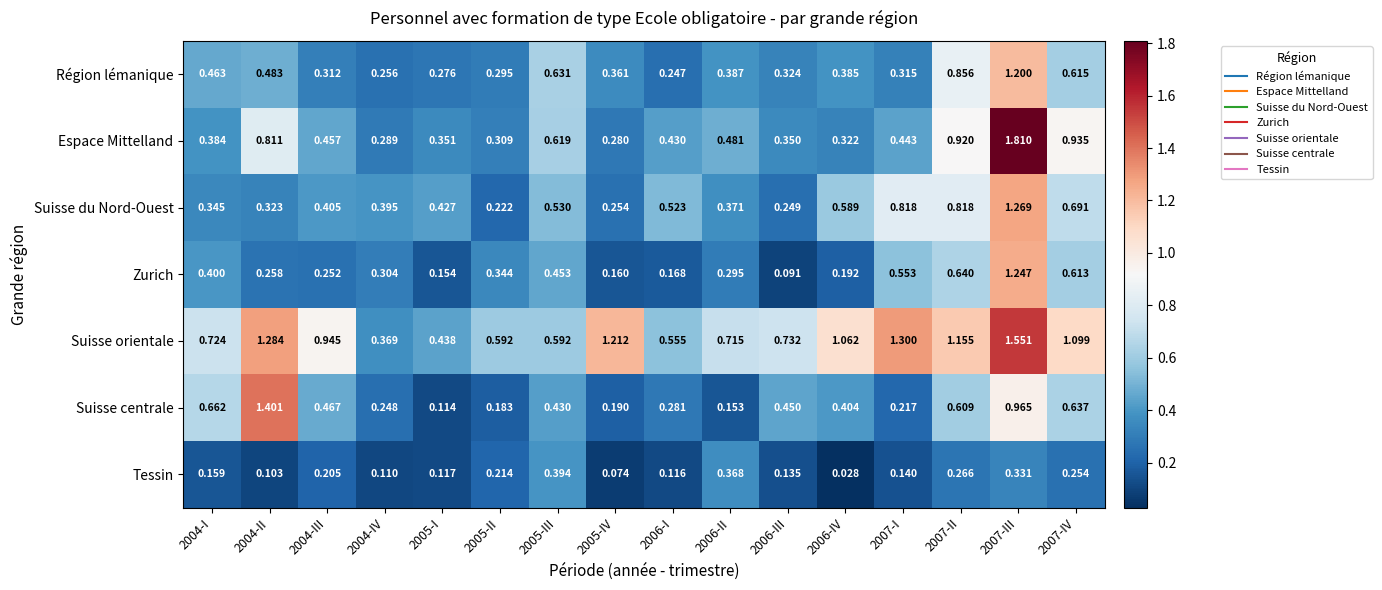

Which series has the largest range (max minus min)?

Espace Mittelland